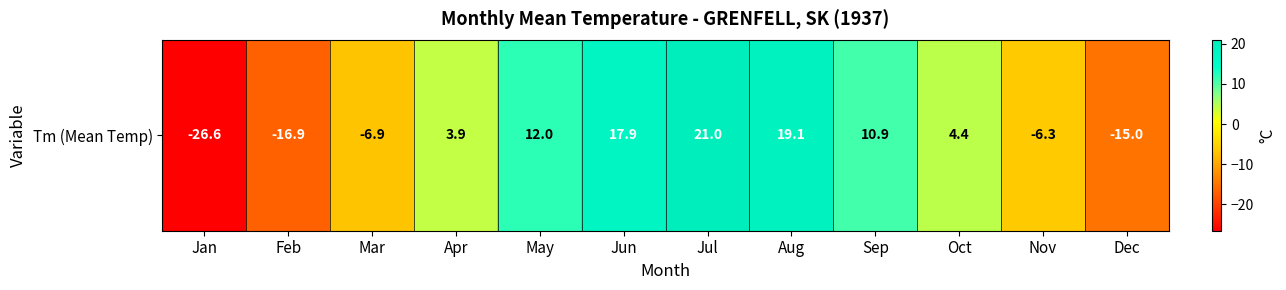

Rank the categories by value from highest to lowest.

Jul, Aug, Jun, May, Sep, Oct, Apr, Nov, Mar, Dec, Feb, Jan